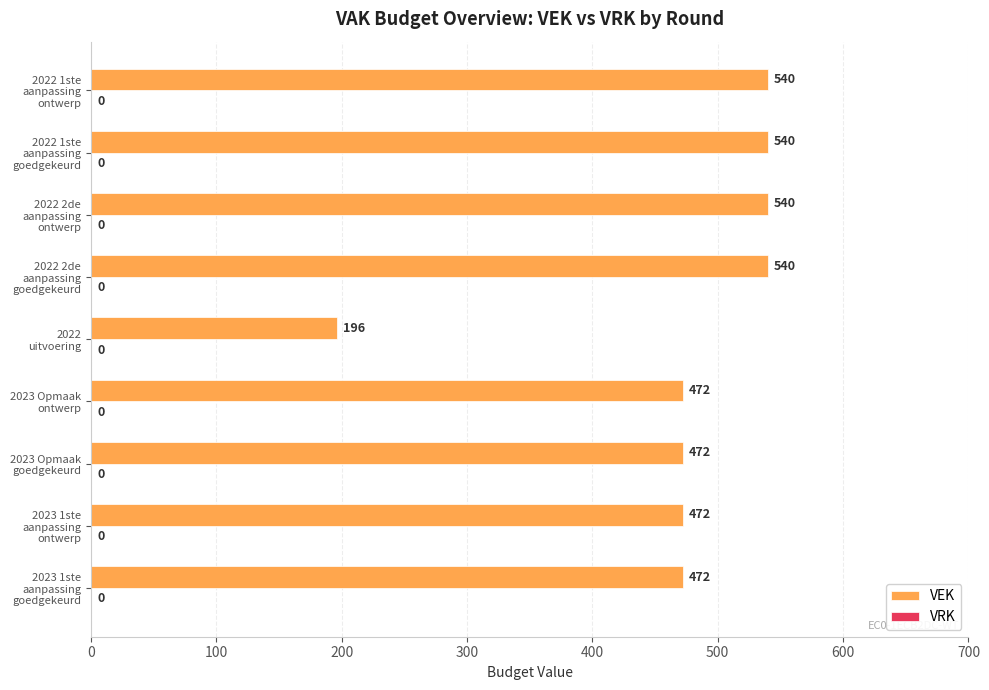

What is the greatest value displayed?

540